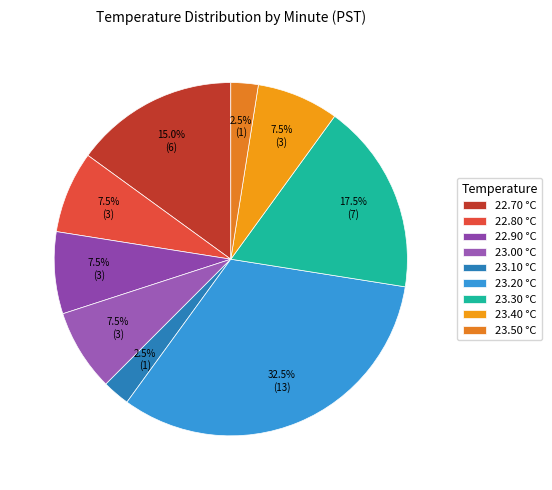

Count the number of slices in the pie.

9